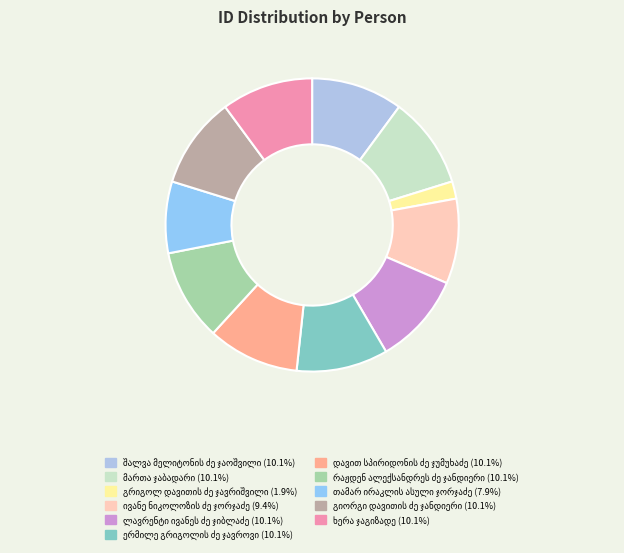

How many segments does this pie chart have?

11